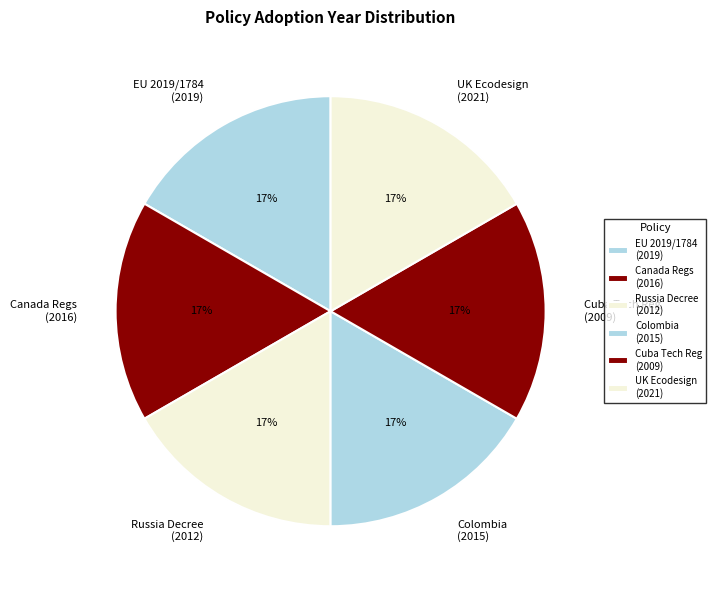

The Colombia (2015) slice represents 17% of the pie. True or false?

True